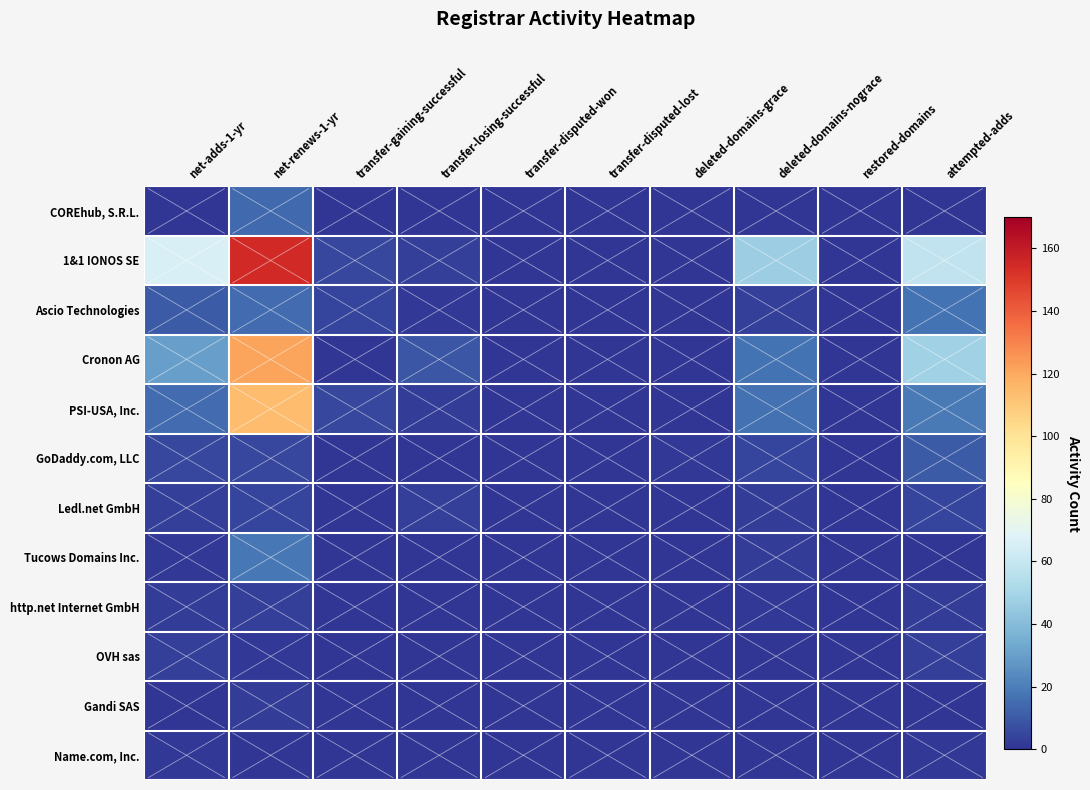

Which series has the largest range (max minus min)?

1&1 IONOS SE